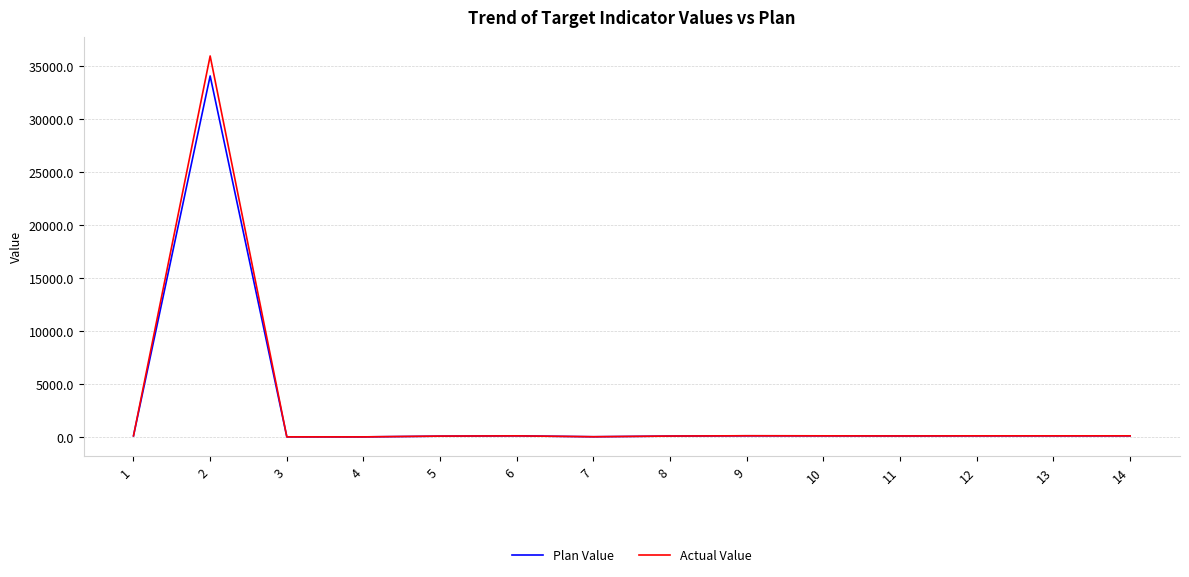

Is the value of Plan Value at 4 greater than the value of Actual Value at 2?

No